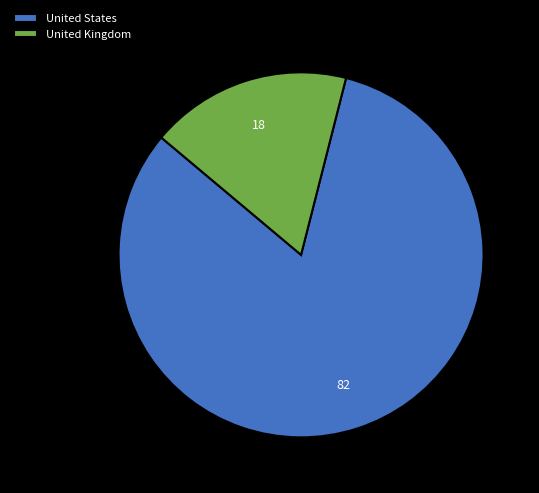

Is there a majority slice in this chart?

Yes